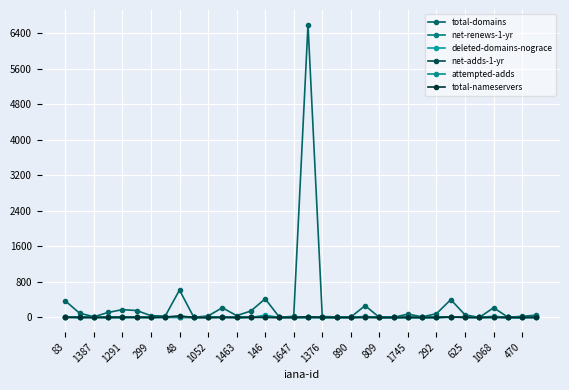

Count the number of data series in this chart.

6